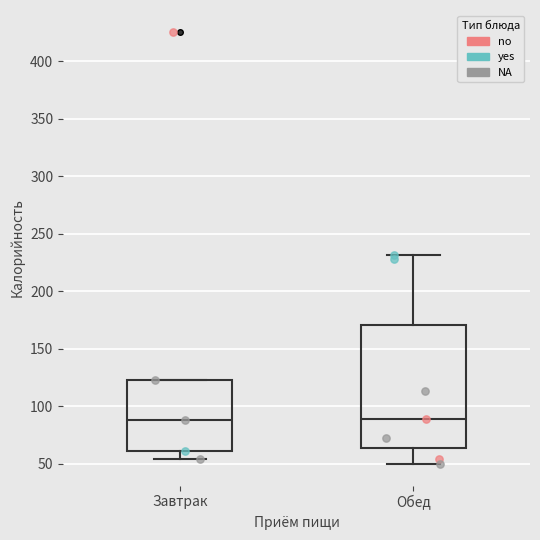

Reading left to right, transcribe this box plot: for each box, give where its median line is, the range the box spans, and where its two whiskers end, as read against the y-axis. The values are not printed on the chart, so give them approximately, as read against the axis.

Завтрак: median 90, box 60 to 125, whiskers 55 to 125
Обед: median 90, box 65 to 170, whiskers 50 to 230